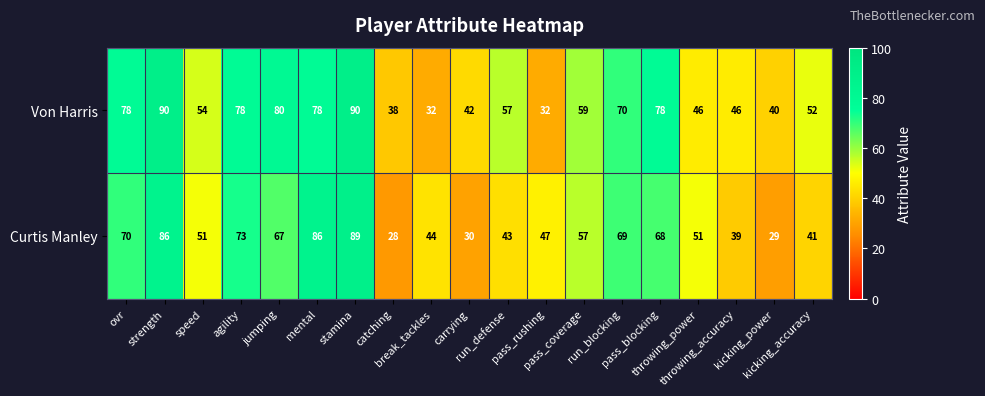

What is the difference between the maximum and minimum values in the Curtis Manley series?

61